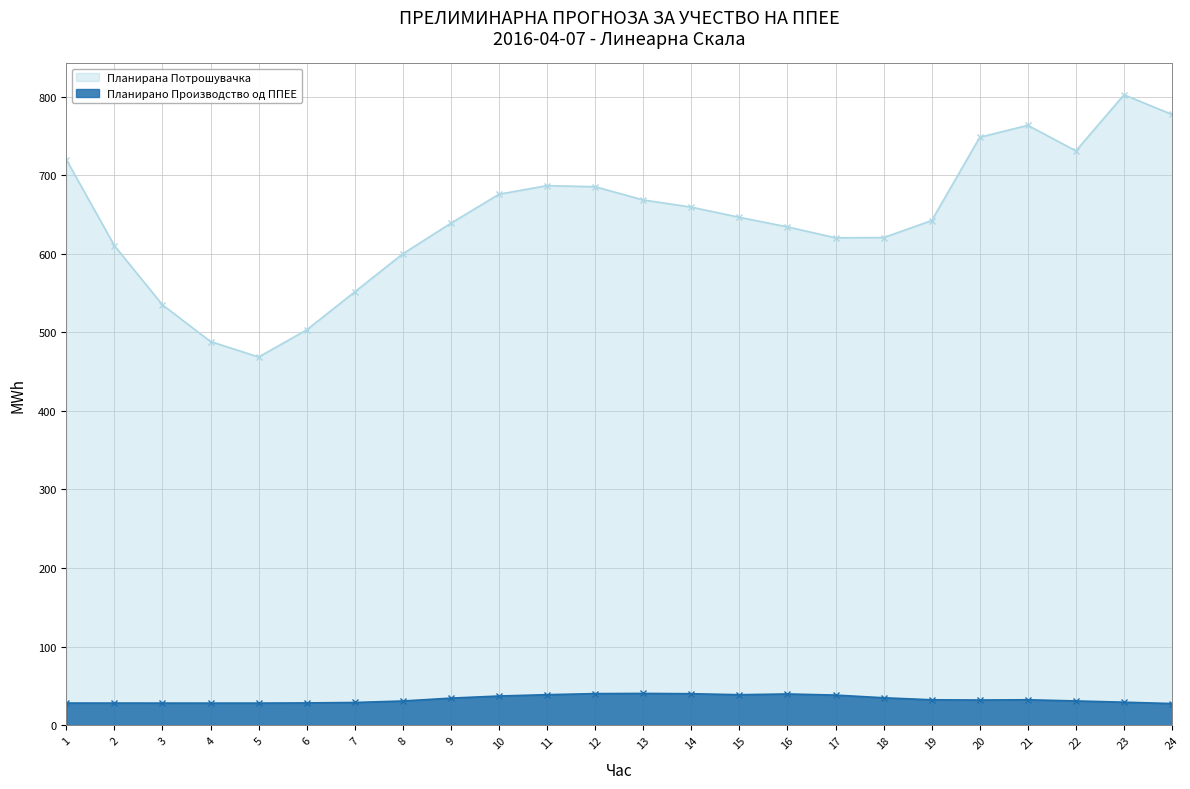

True or false: Планирана Потрошувачка and Планирано Производство од ППЕЕ intersect in this chart.

False